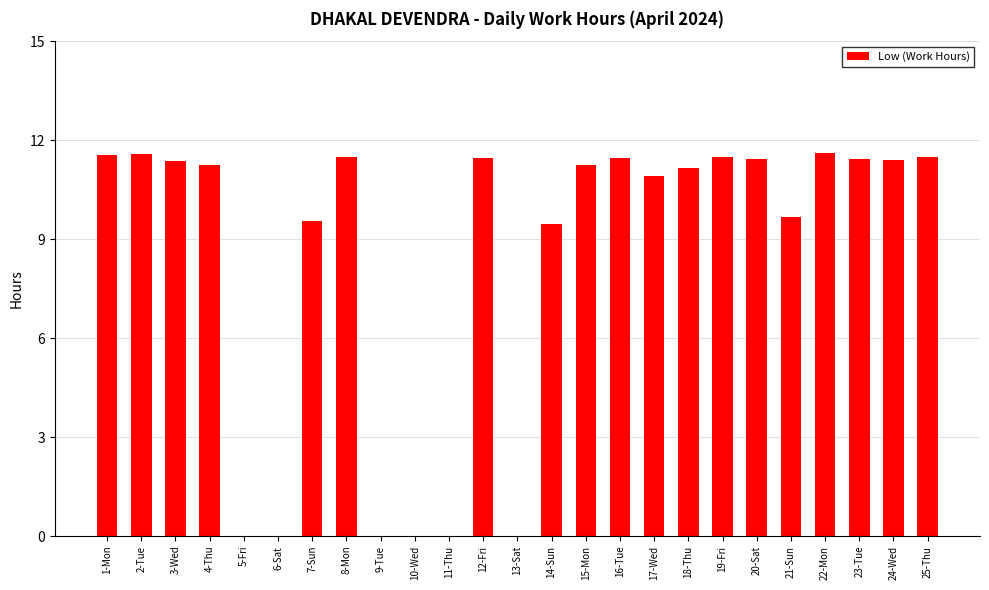

The chart shows a value of 11.5 at 19-Fri. True or false?

True